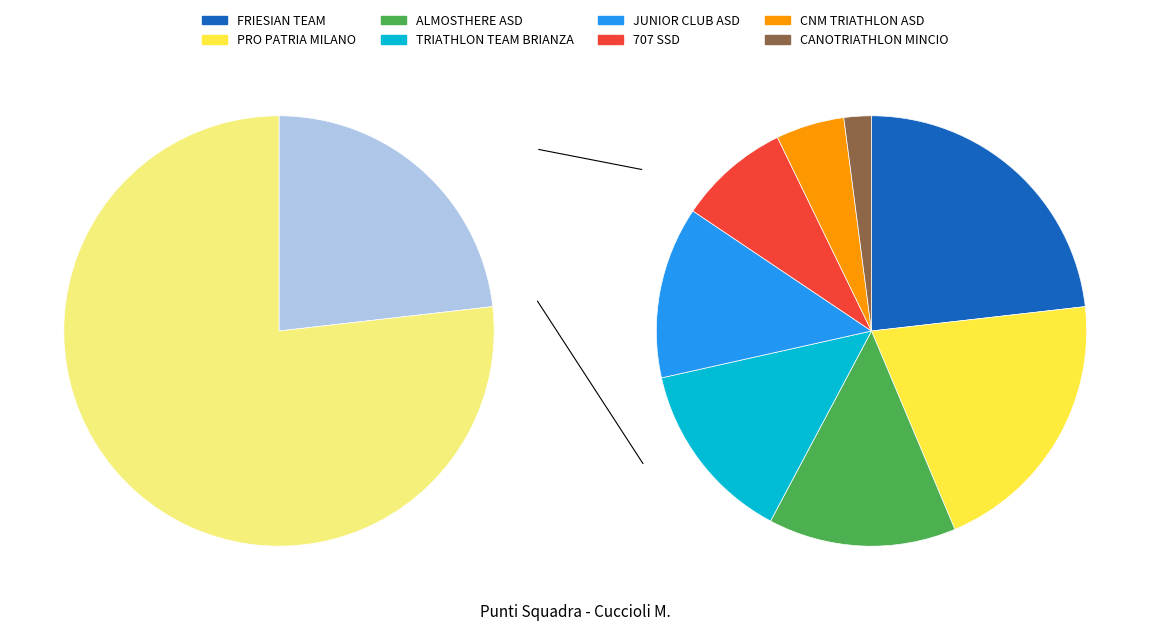

True or false: FRIESIAN TEAM accounts for 23% of the total.

True